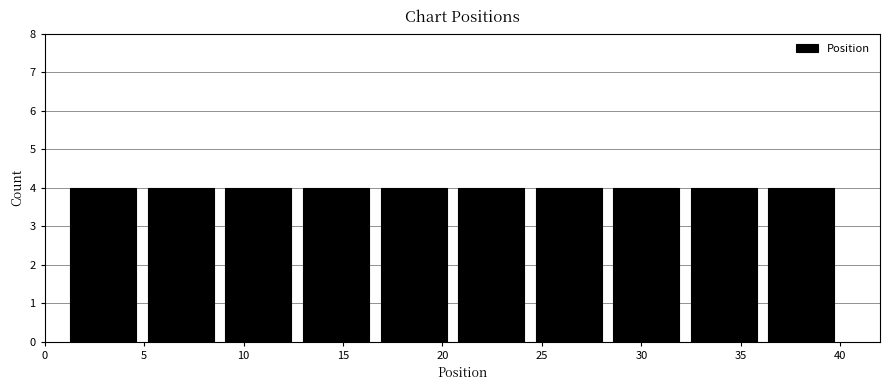

How tall is the bar that spans 8.8 to 12.7 on the x-axis? Neither the bar edges nor the heights are printed on the chart, so give them approximately, as read against the axes.

4